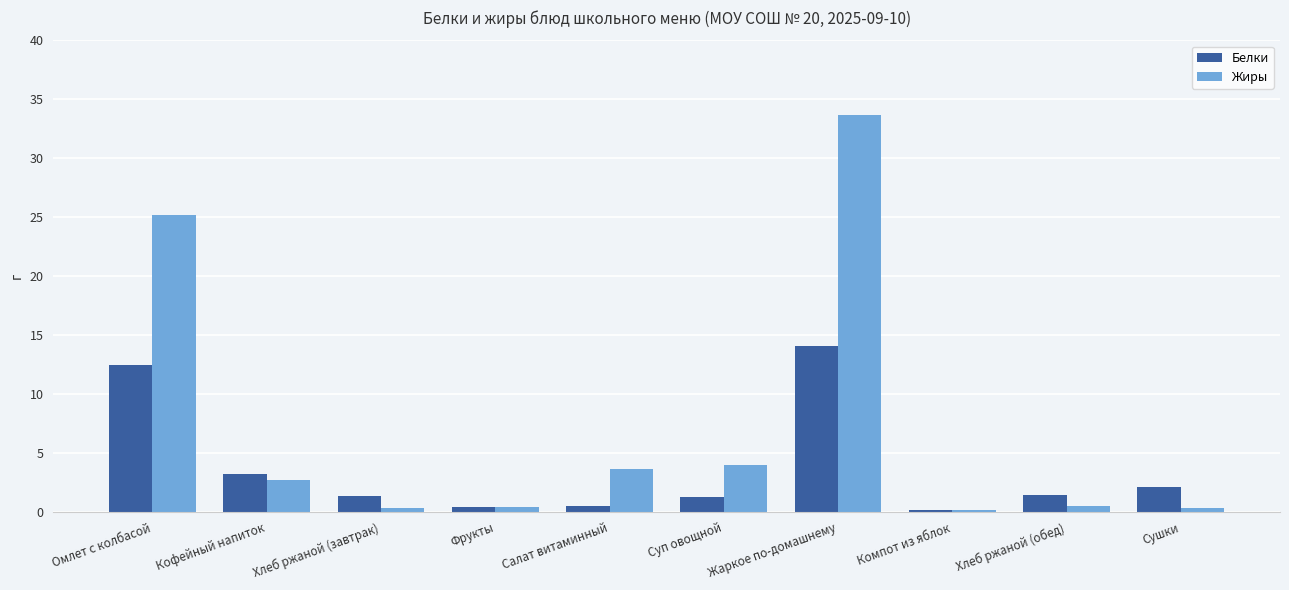

What is the maximum value shown in the chart?

33.7